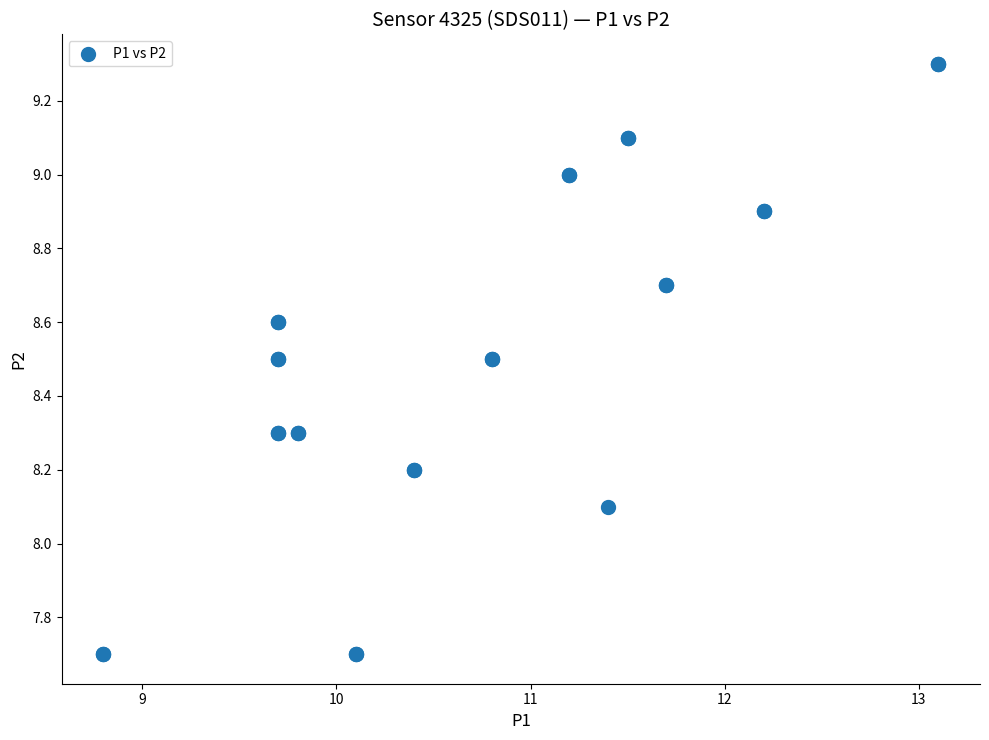

What Y value in the scatter plot is closest to 8?

8.1